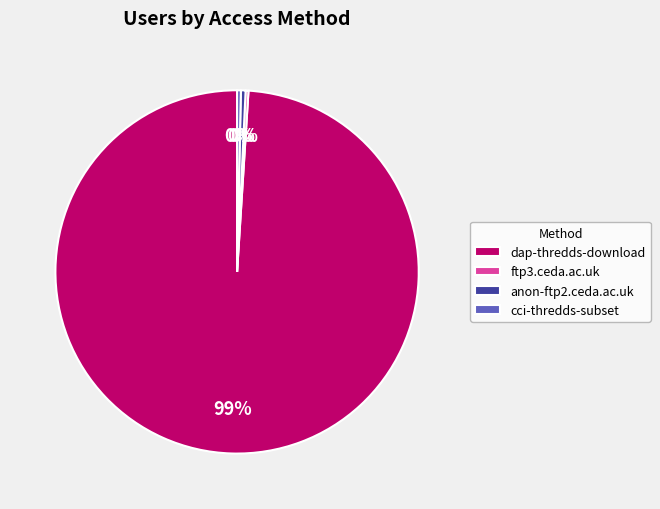

Is there a majority slice in this chart?

Yes